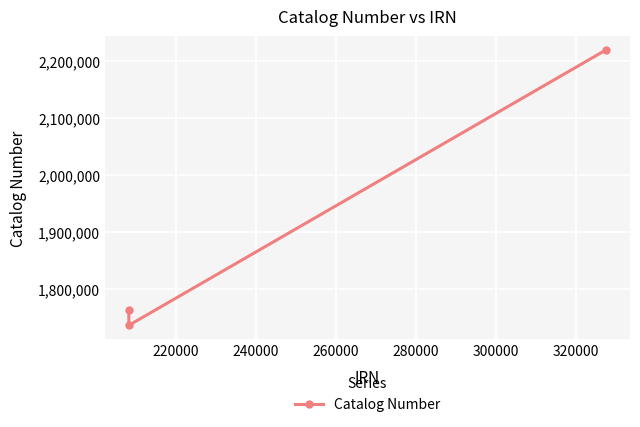

What is the value of the 3rd point from the left?

2219394